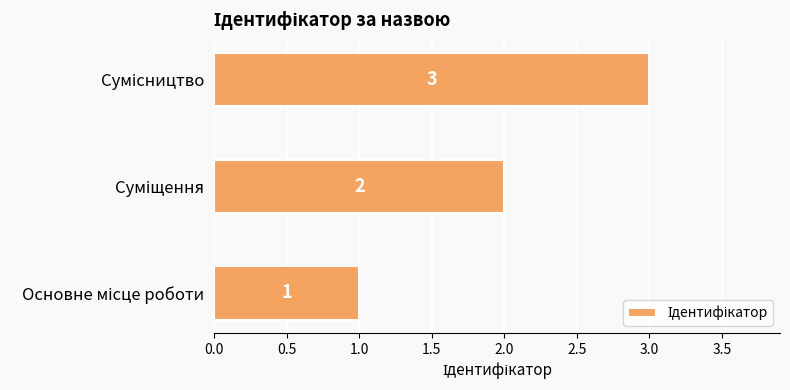

How many values are between 1 and 3?

3